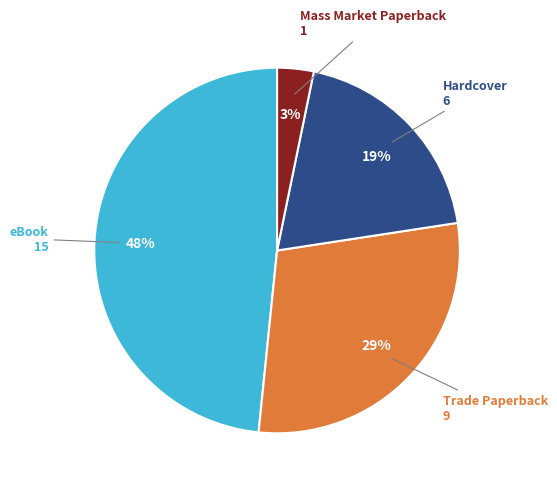

Count the number of slices in the pie.

4